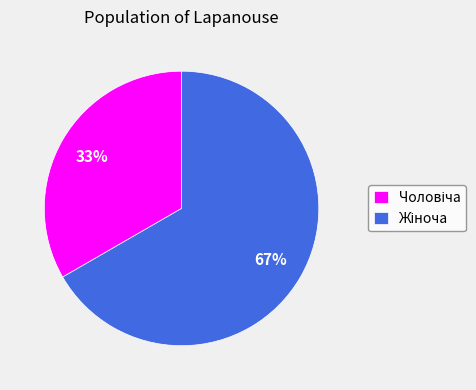

To the nearest percent, what is the average slice percentage?

50%